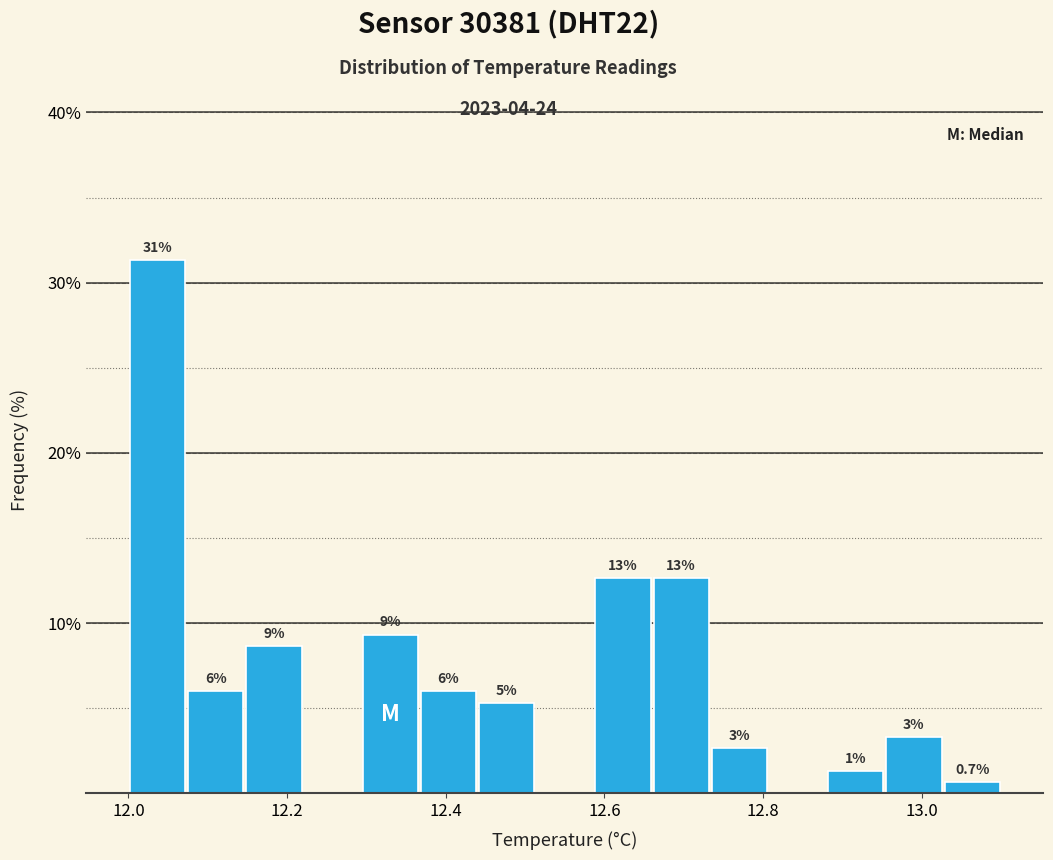

Read against the x-axis, roughly where is the centre of the tallest bar?

12.04